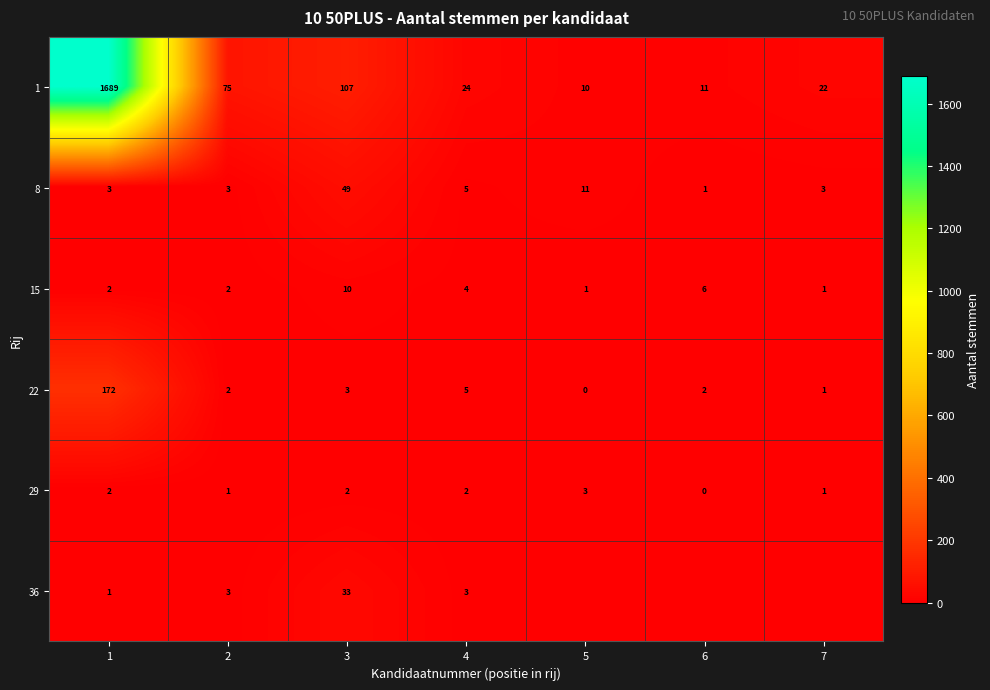

How many distinct data groups are displayed?

6